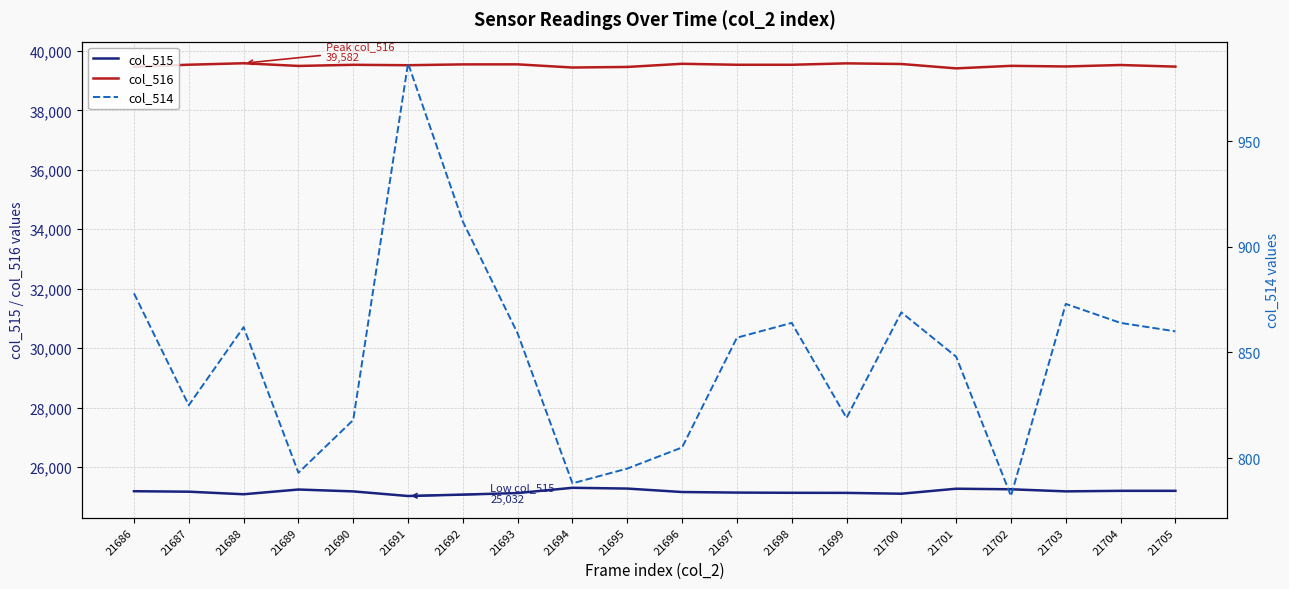

The value of col_516 at 21702 is 39495. True or false?

True